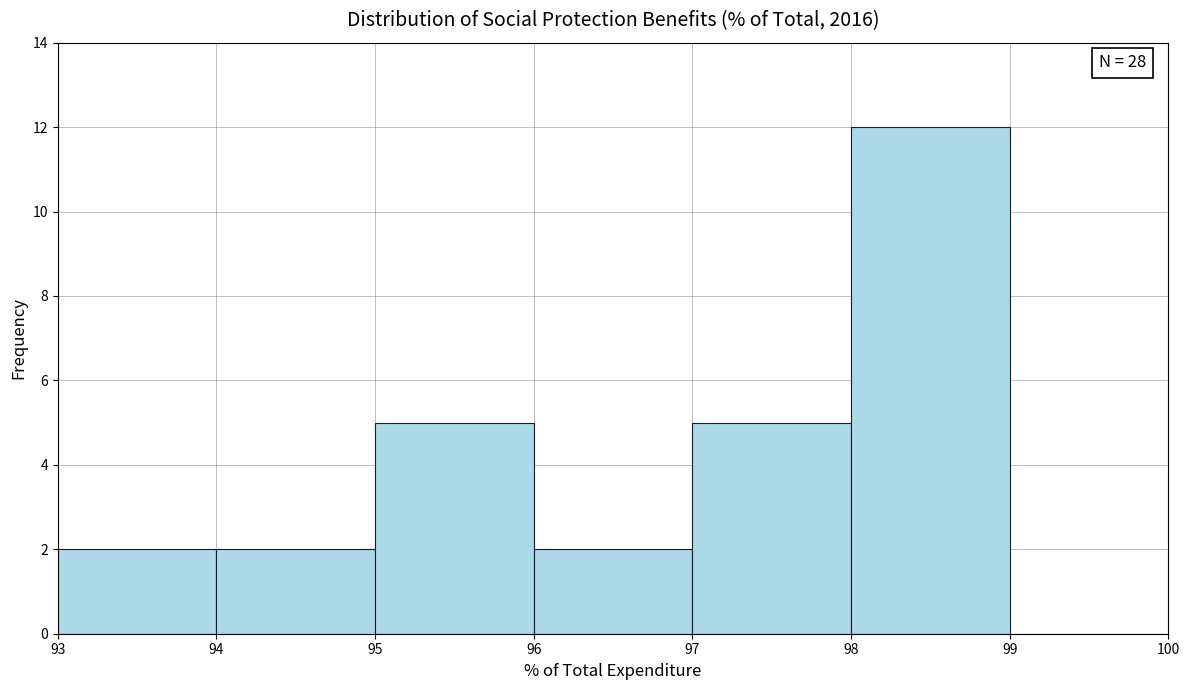

Over which range of the x-axis is the bar tallest?

98 to 99